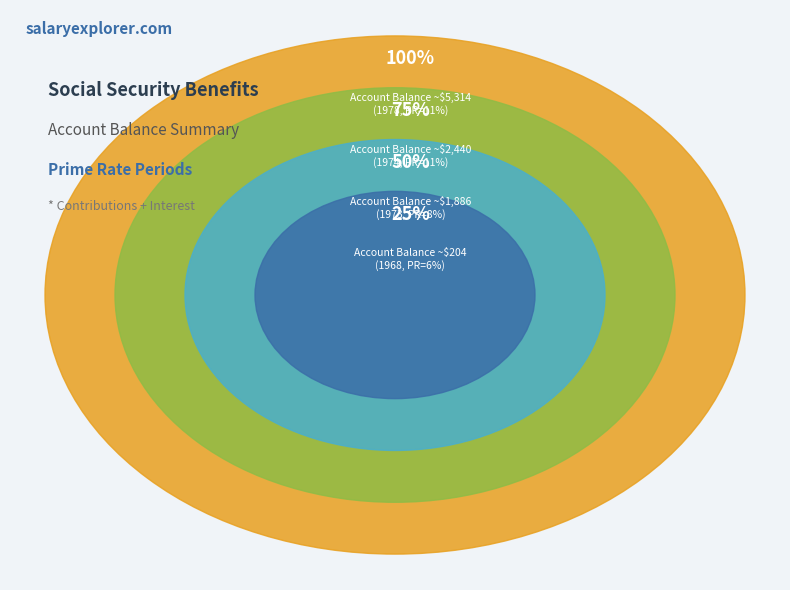

Count the number of slices in the pie.

4